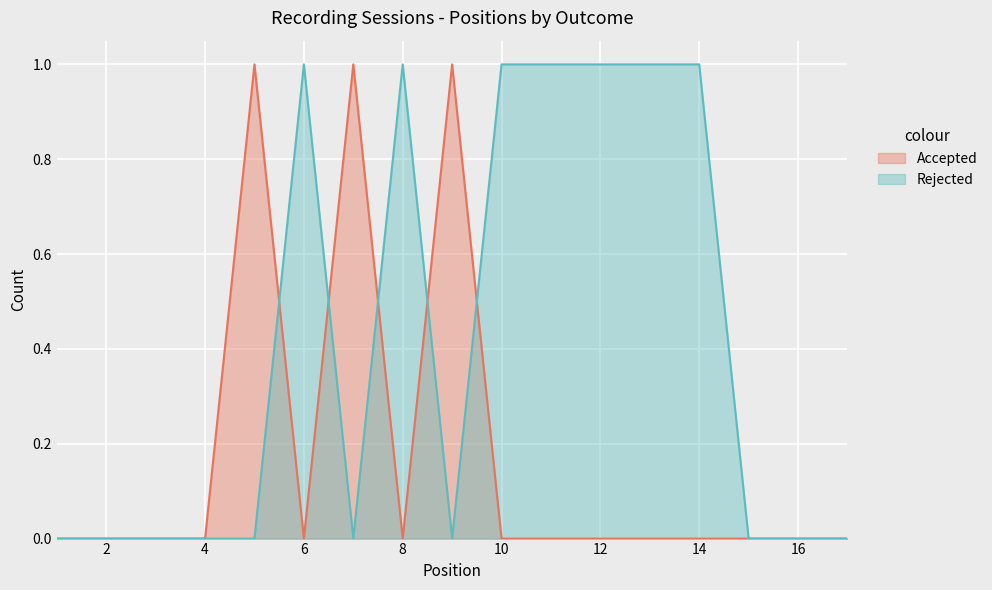

Between 5 and 9, which series saw the biggest shift?

Accepted